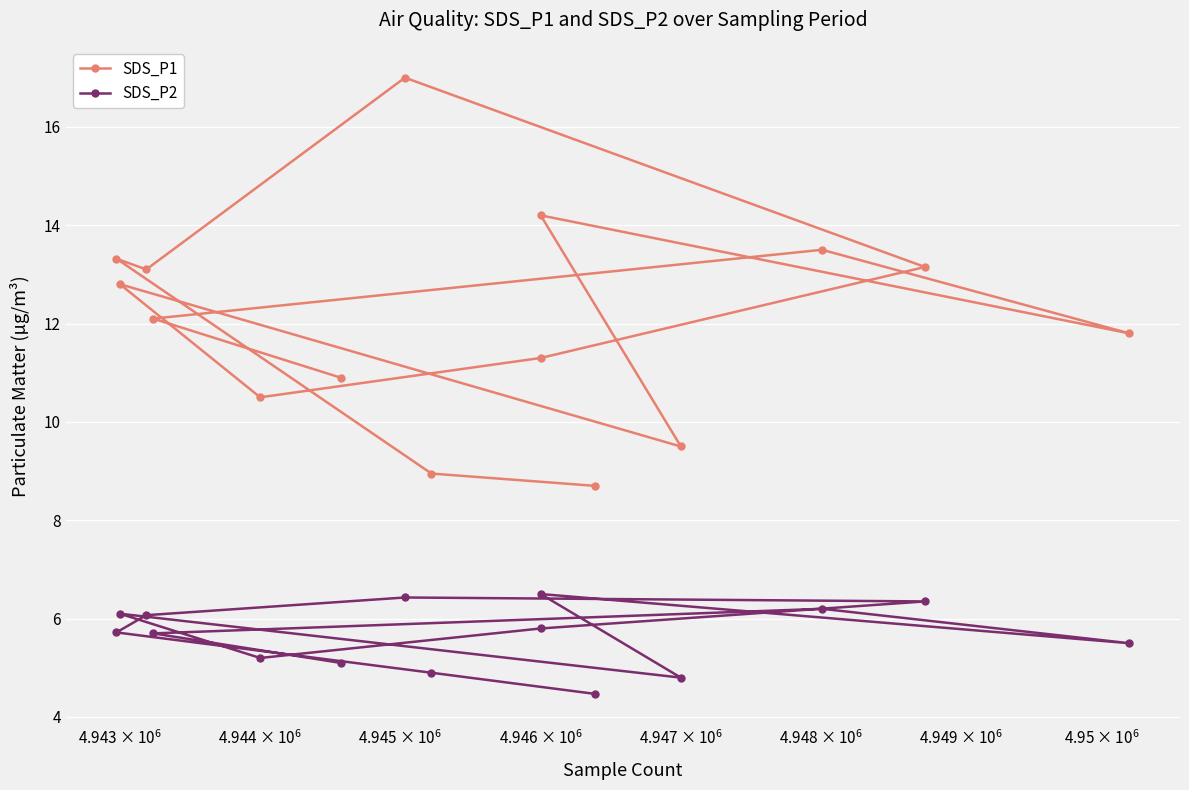

Rank the series by their maximum value, from lowest to highest.

SDS_P2, SDS_P1